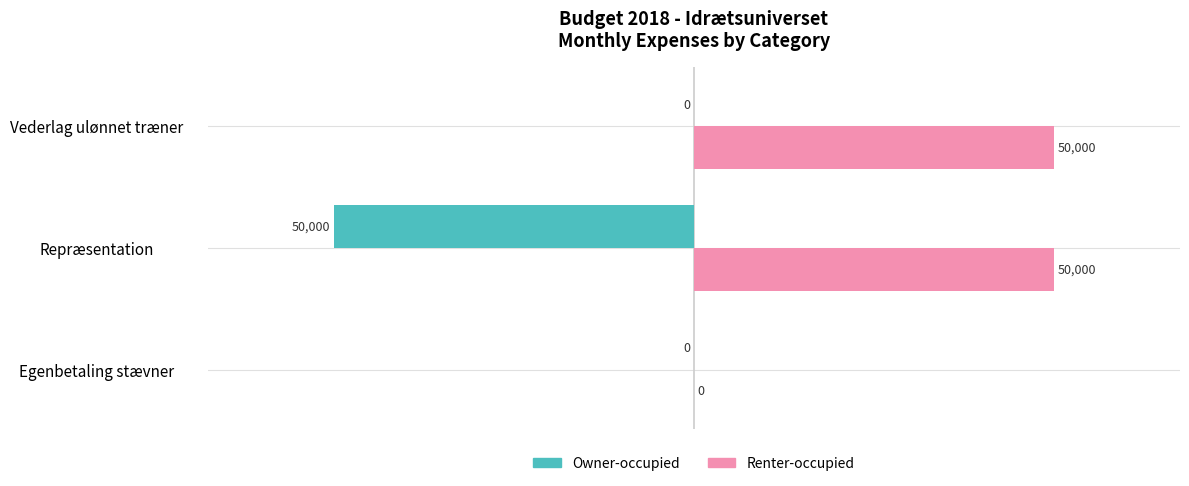

How many Owner-occupied values are between -50000 and 0?

3